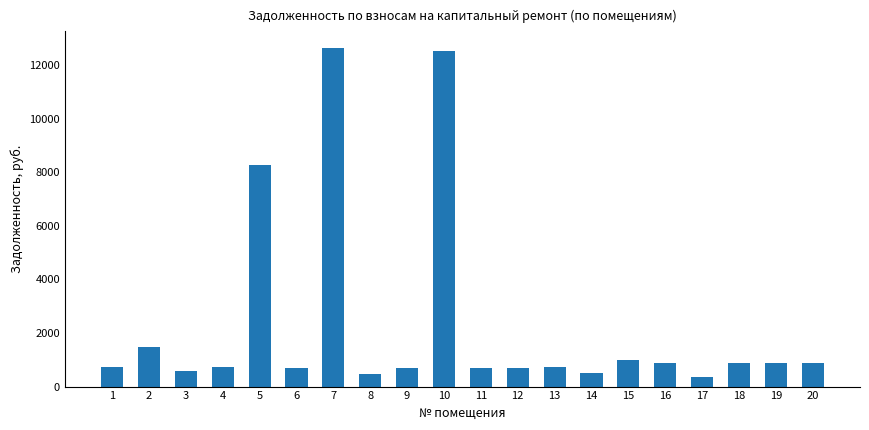

What is the minimum value shown in the chart?

375.8